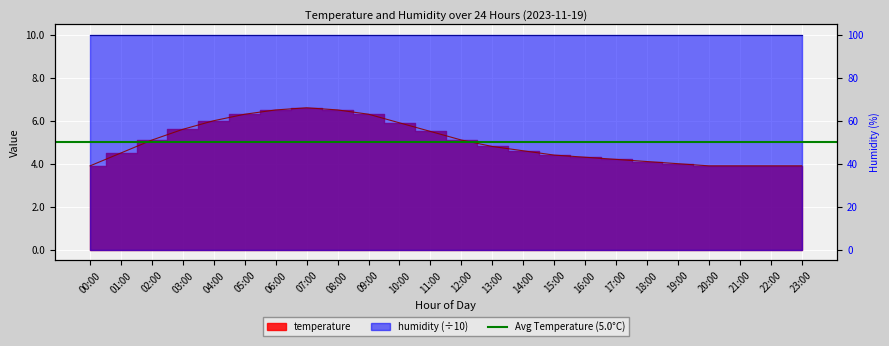

Which label corresponds to the smallest value in the chart?

00:00